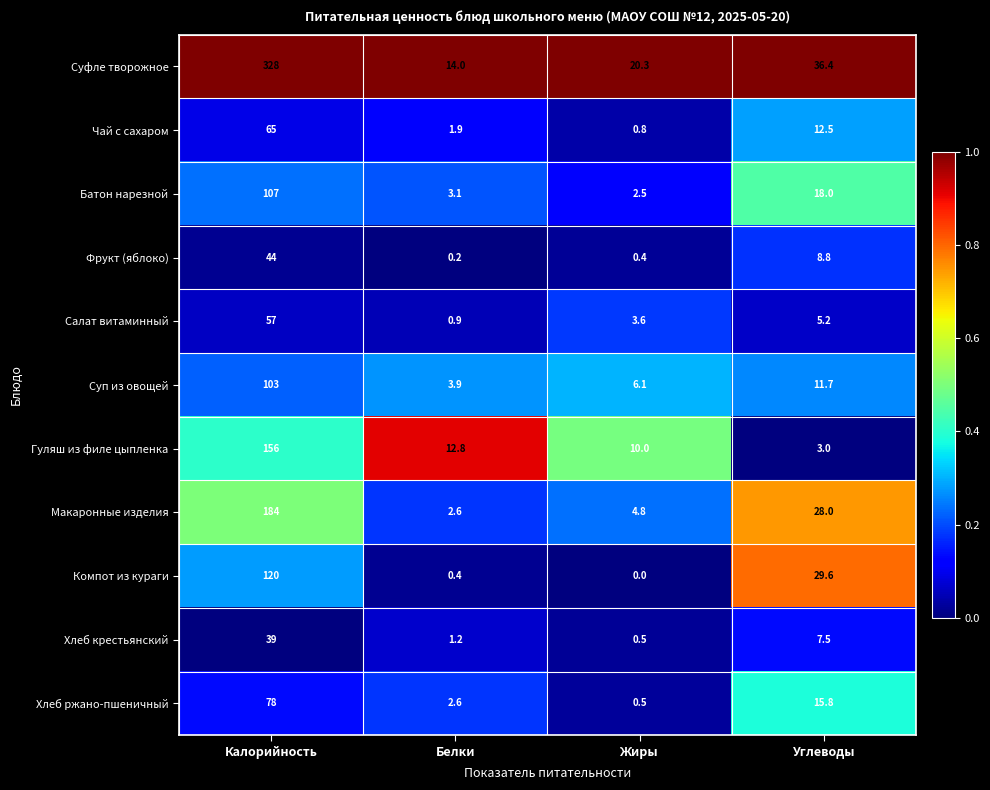

Which series changed the most between Белки and Углеводы?

Компот из кураги